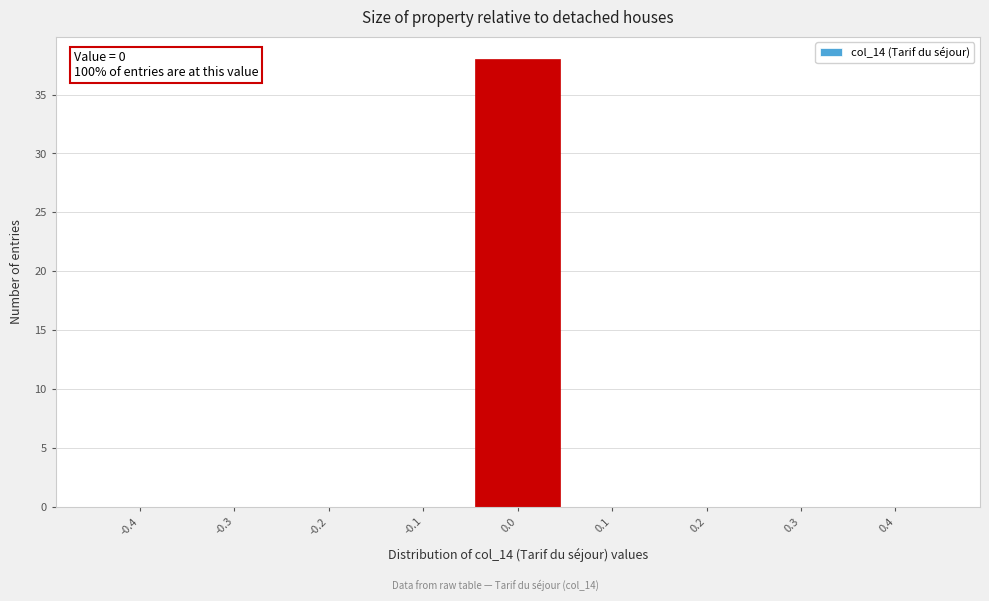

Reading left to right, transcribe all the data shown in this chart.

-0.4=0	-0.3=0	-0.2=0	-0.1=0	0.0=38	0.1=0	0.2=0	0.3=0	0.4=0